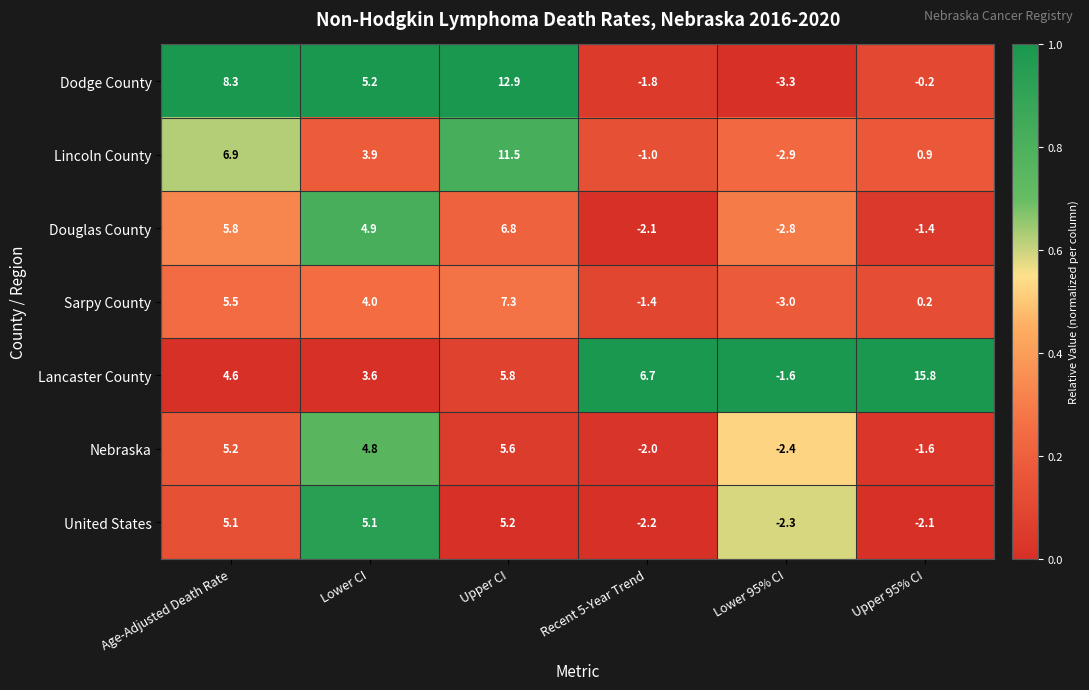

What is the spread (max minus min) of values at Lower 95% CI?

1.7